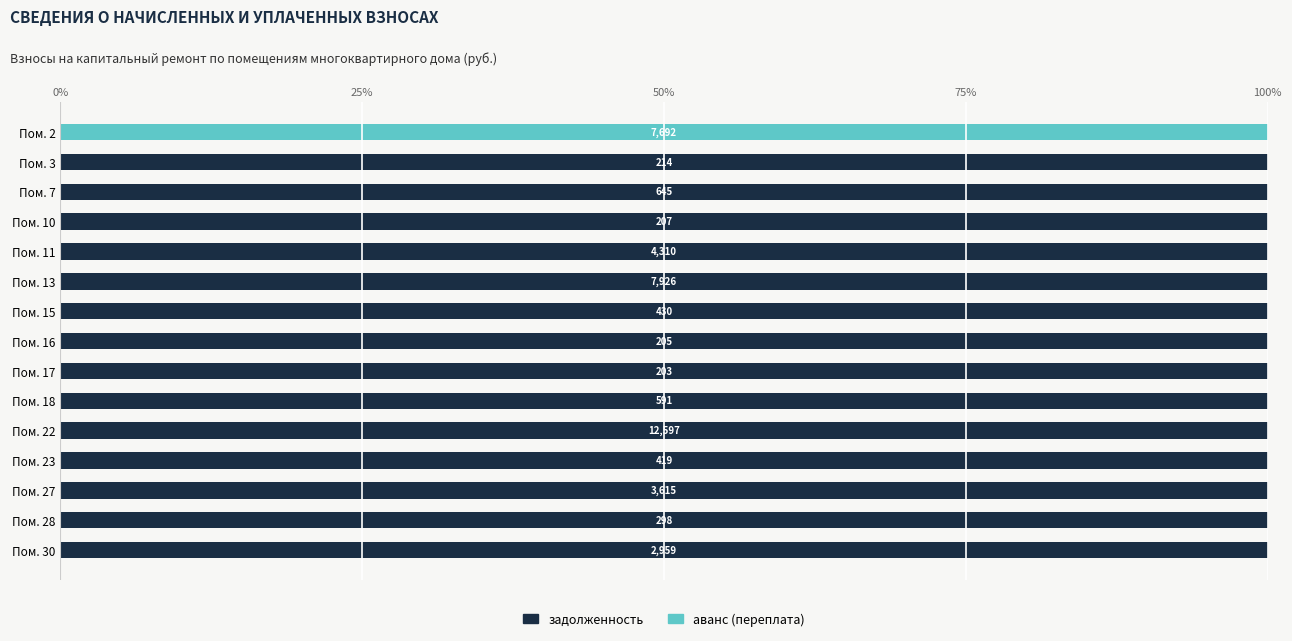

What are all the series names shown in the legend?

задолженность, аванс (переплата)